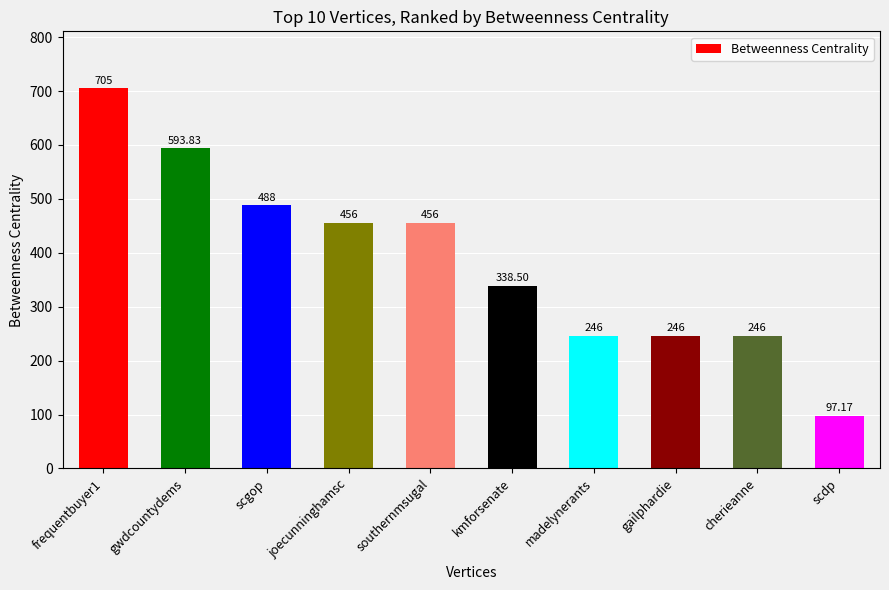

At which category does the chart reach its minimum across all series?

scdp